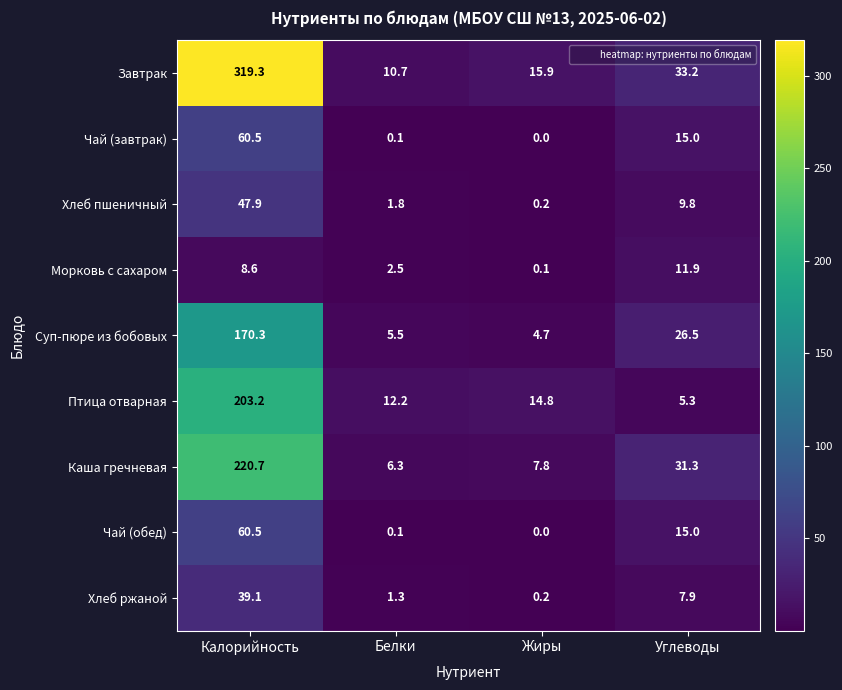

Rank the categories by Хлеб пшеничный value from lowest to highest.

Жиры, Белки, Углеводы, Калорийность